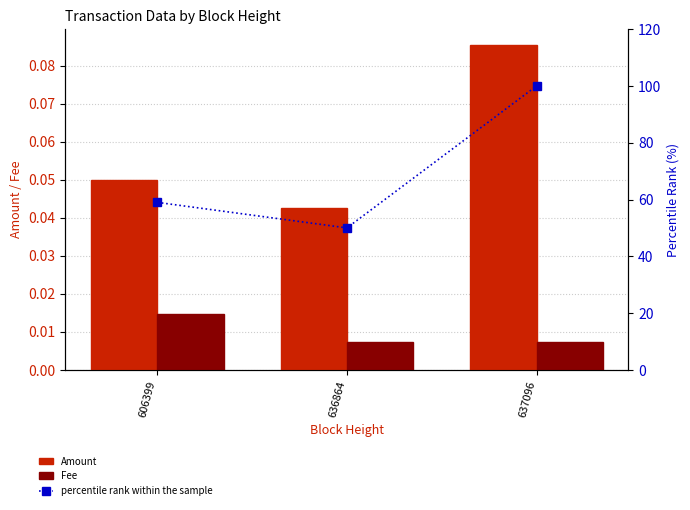

At which category is the sum across all series the highest?

637096